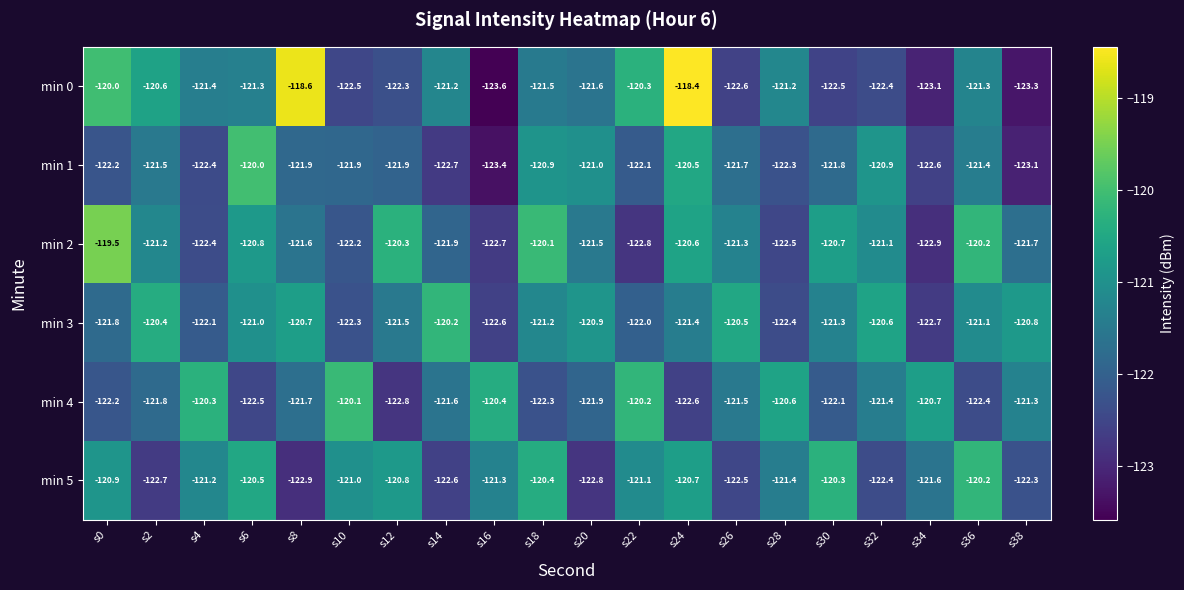

Between s14 and s30, which series saw the biggest shift?

min 5